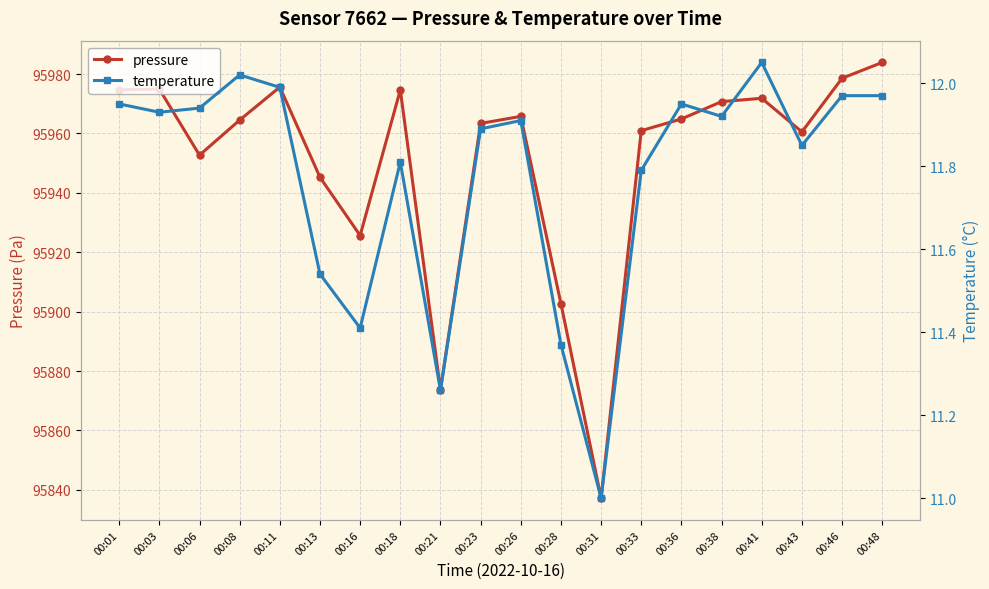

True or false: temperature has a value of 11.9 at 00:06.

True